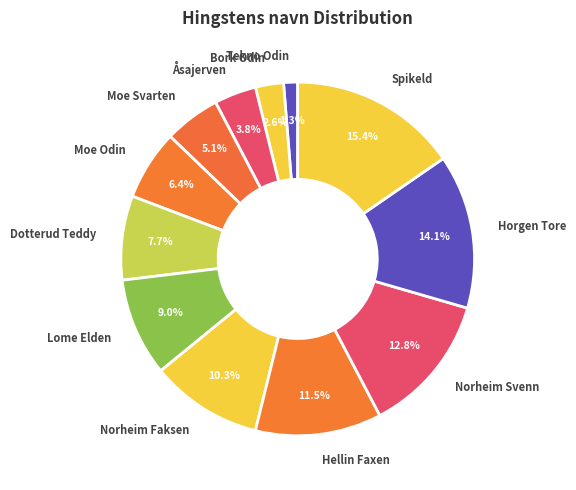

True or false: Bork Odin accounts for 3% of the total.

True